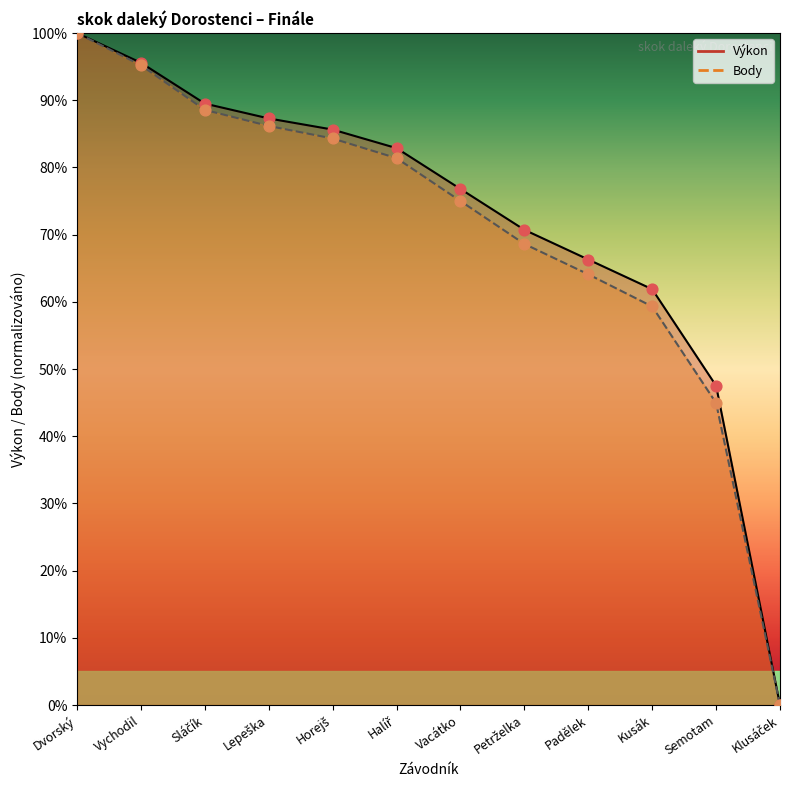

What are all the series names shown in the legend?

Výkon, Body